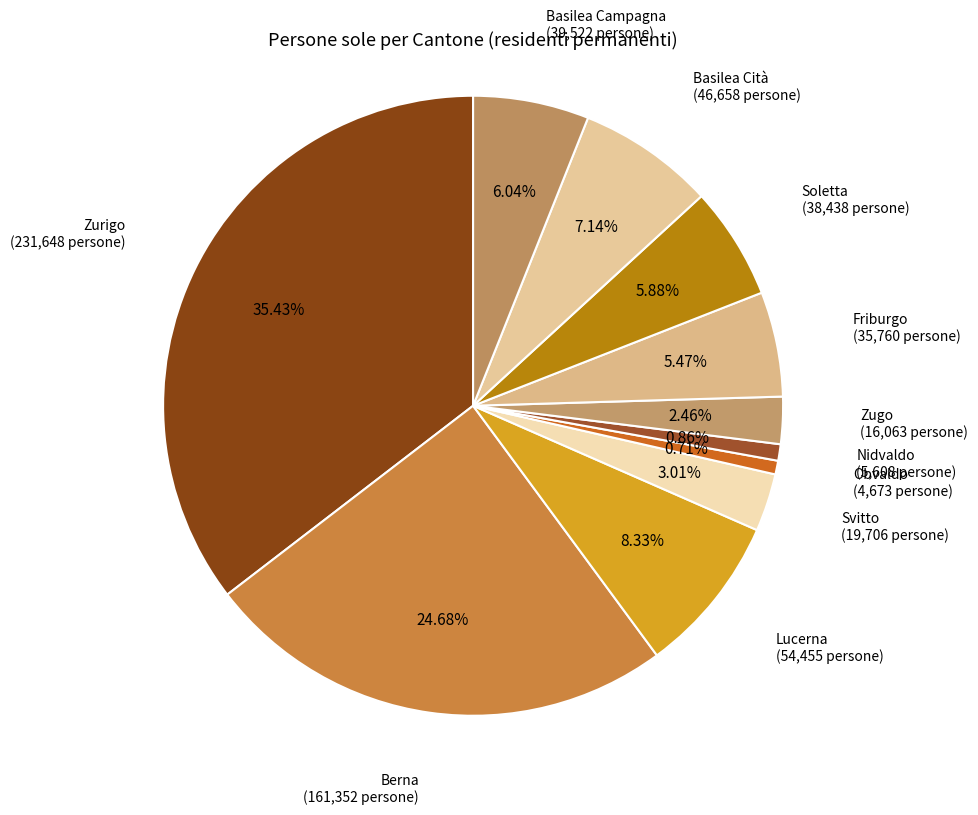

Count the number of slices in the pie.

11